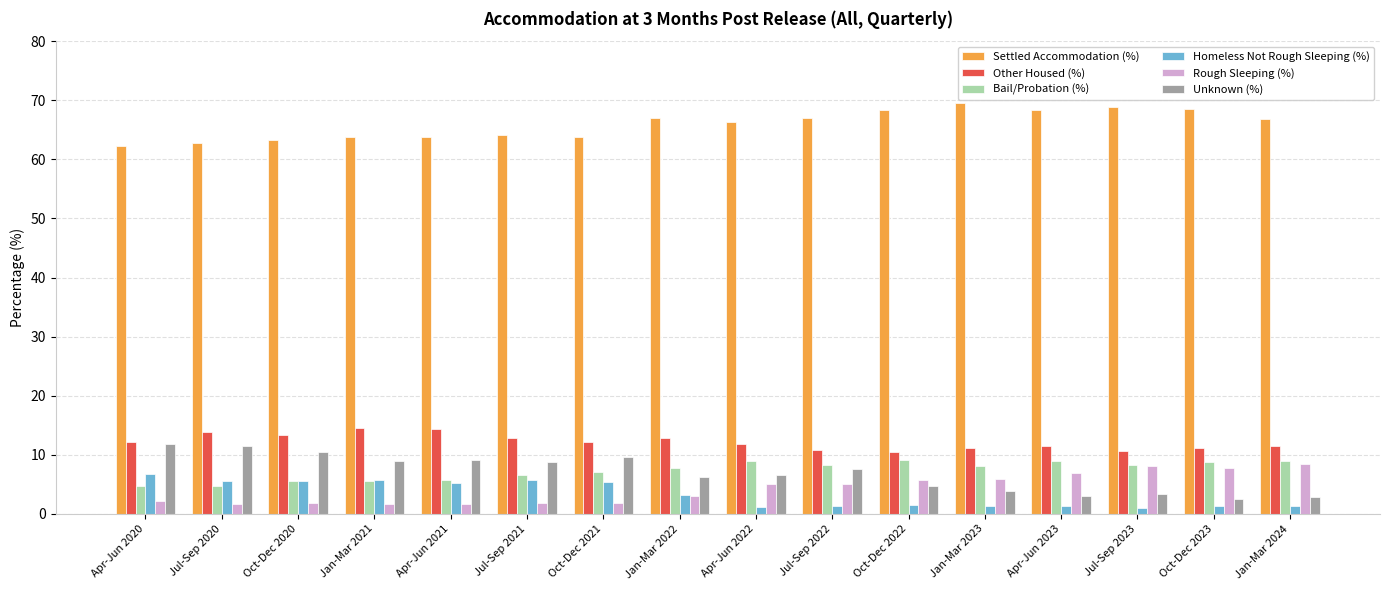

Does the chart contain stacked bars?

No